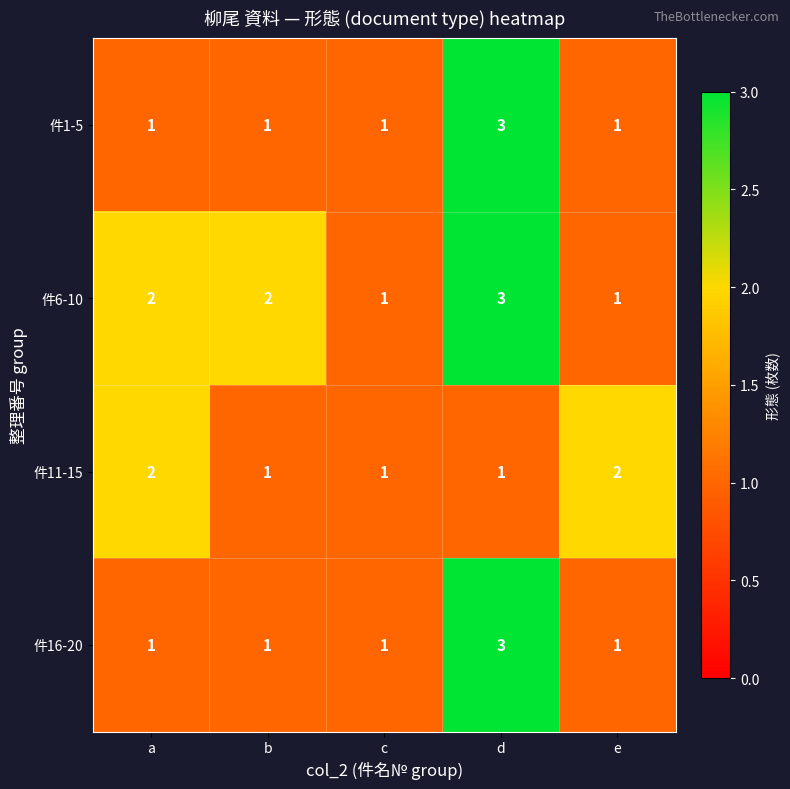

How many 件6-10 values are between 1 and 2?

4